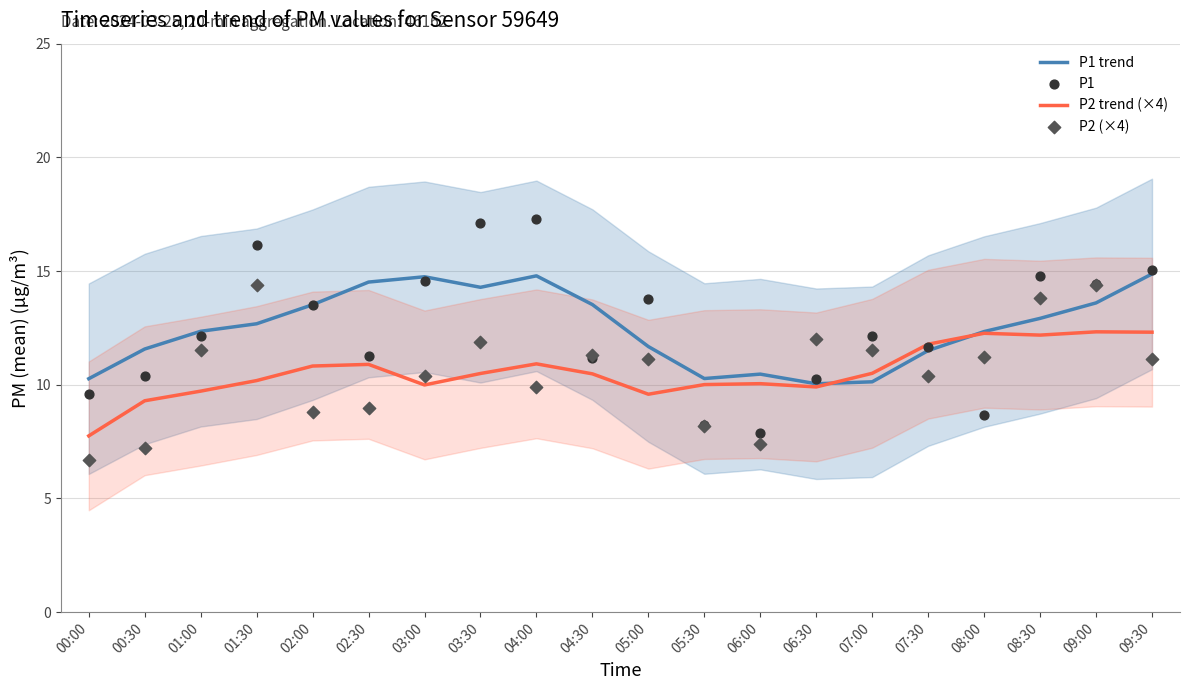

Which series has the largest total across all categories?

P1